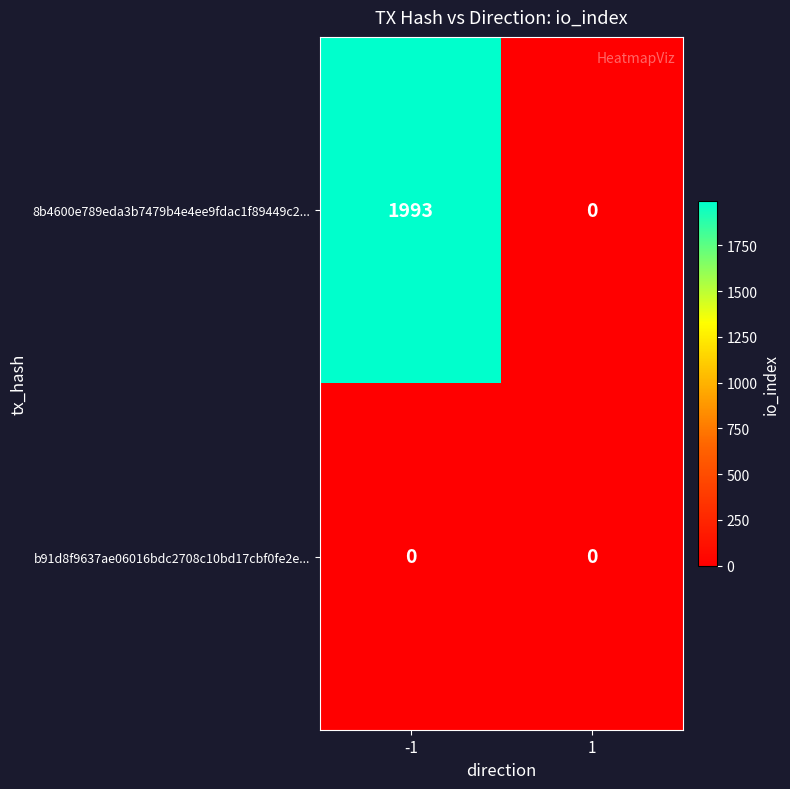

Reading right to left, extract all data points from this chart.

8b4600e789eda3b7479b4e4ee9fdac1f89449c2...: 1=0	-1=1993
b91d8f9637ae06016bdc2708c10bd17cbf0fe2e...: 1=0	-1=0